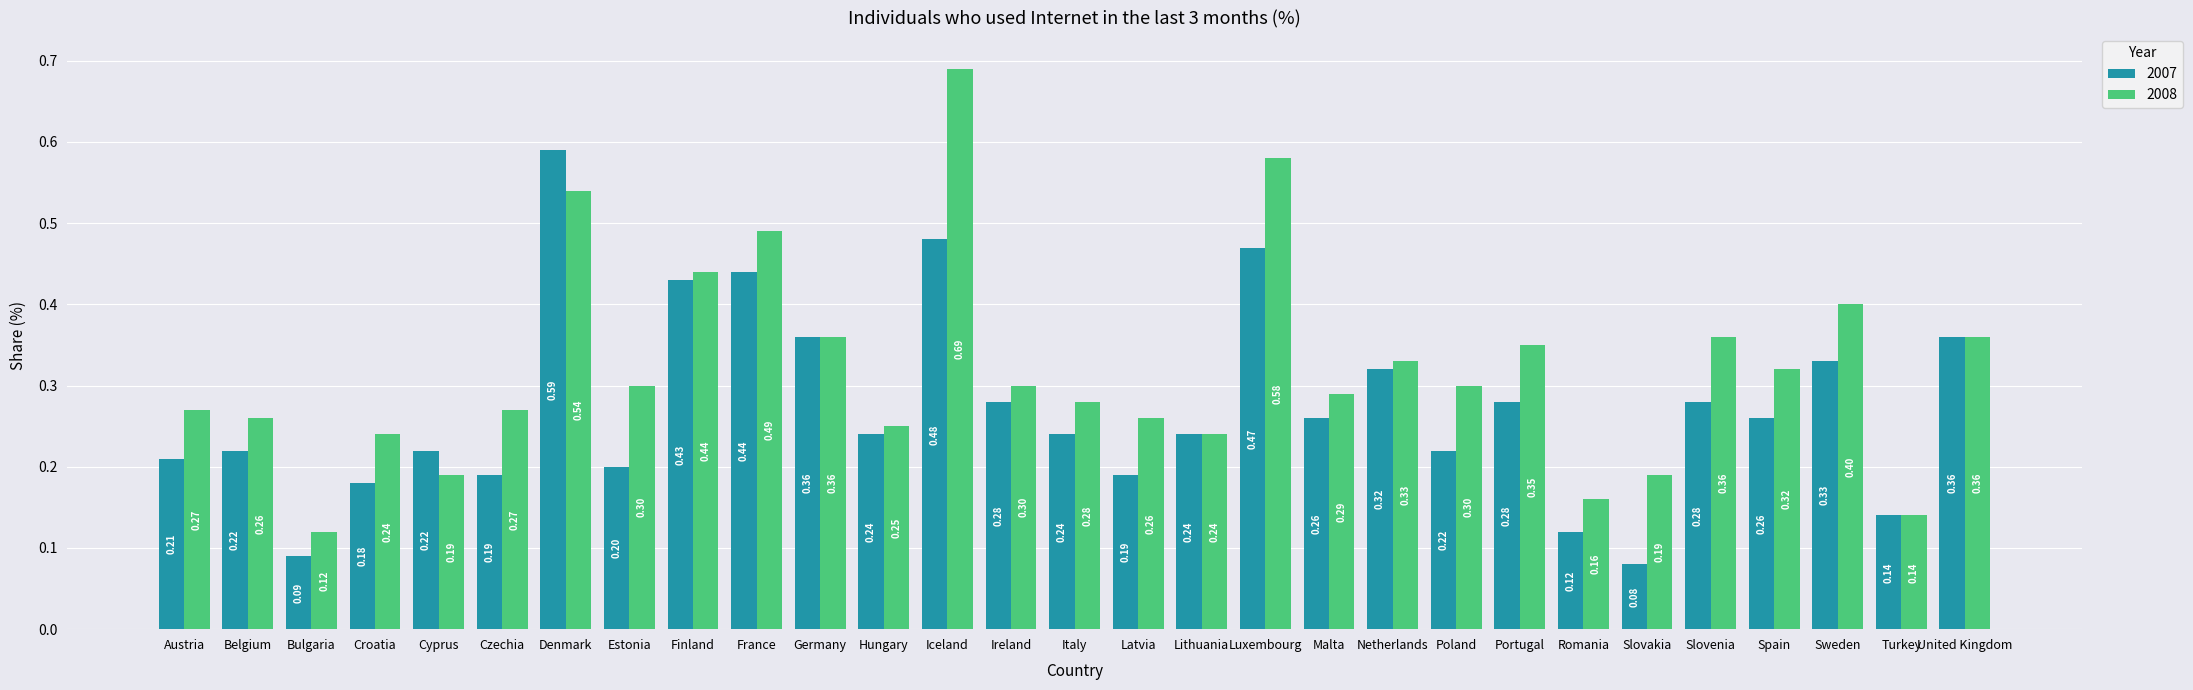

What is the sum of all 2008 values?

9.3